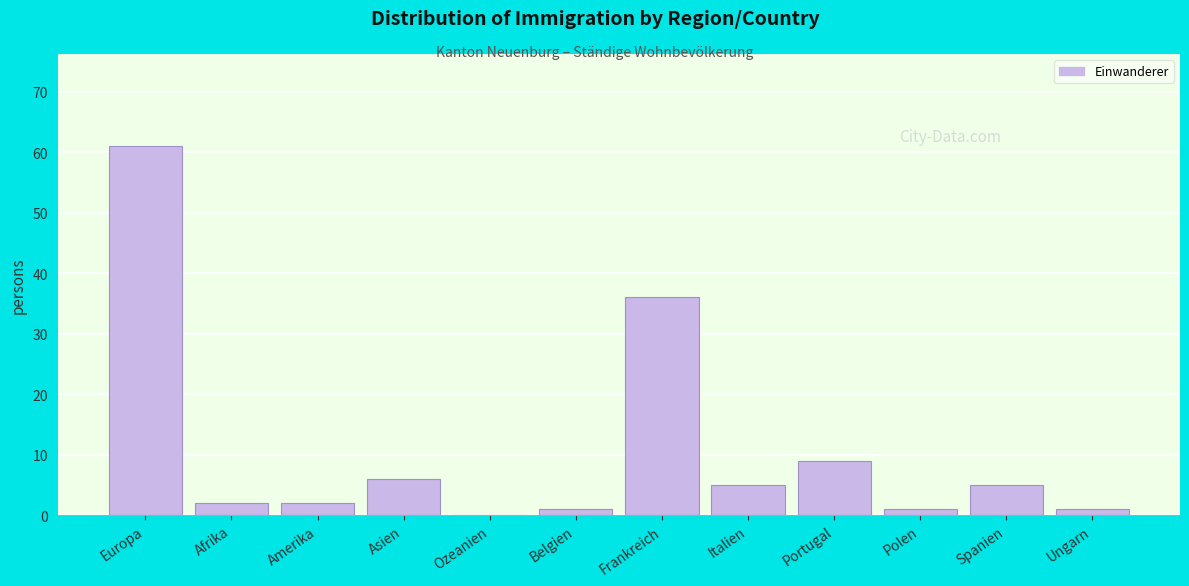

Reading right to left, list all the values displayed in this chart.

Ungarn=1	Spanien=5	Polen=1	Portugal=9	Italien=5	Frankreich=36	Belgien=1	Ozeanien=0	Asien=6	Amerika=2	Afrika=2	Europa=61